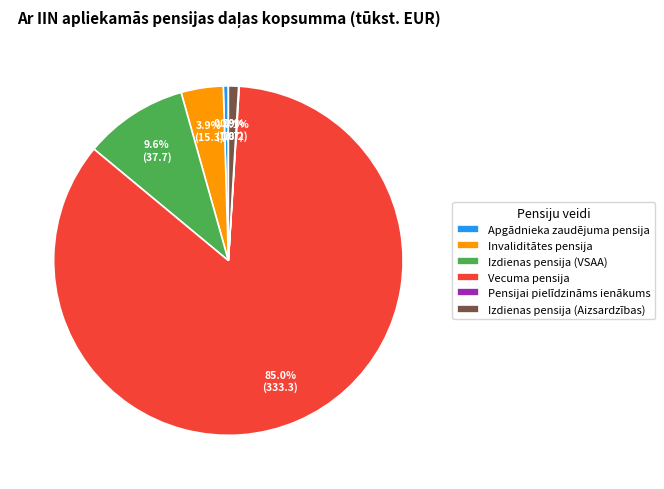

Does Izdienas pensija (VSAA) represent more than half of the total?

No